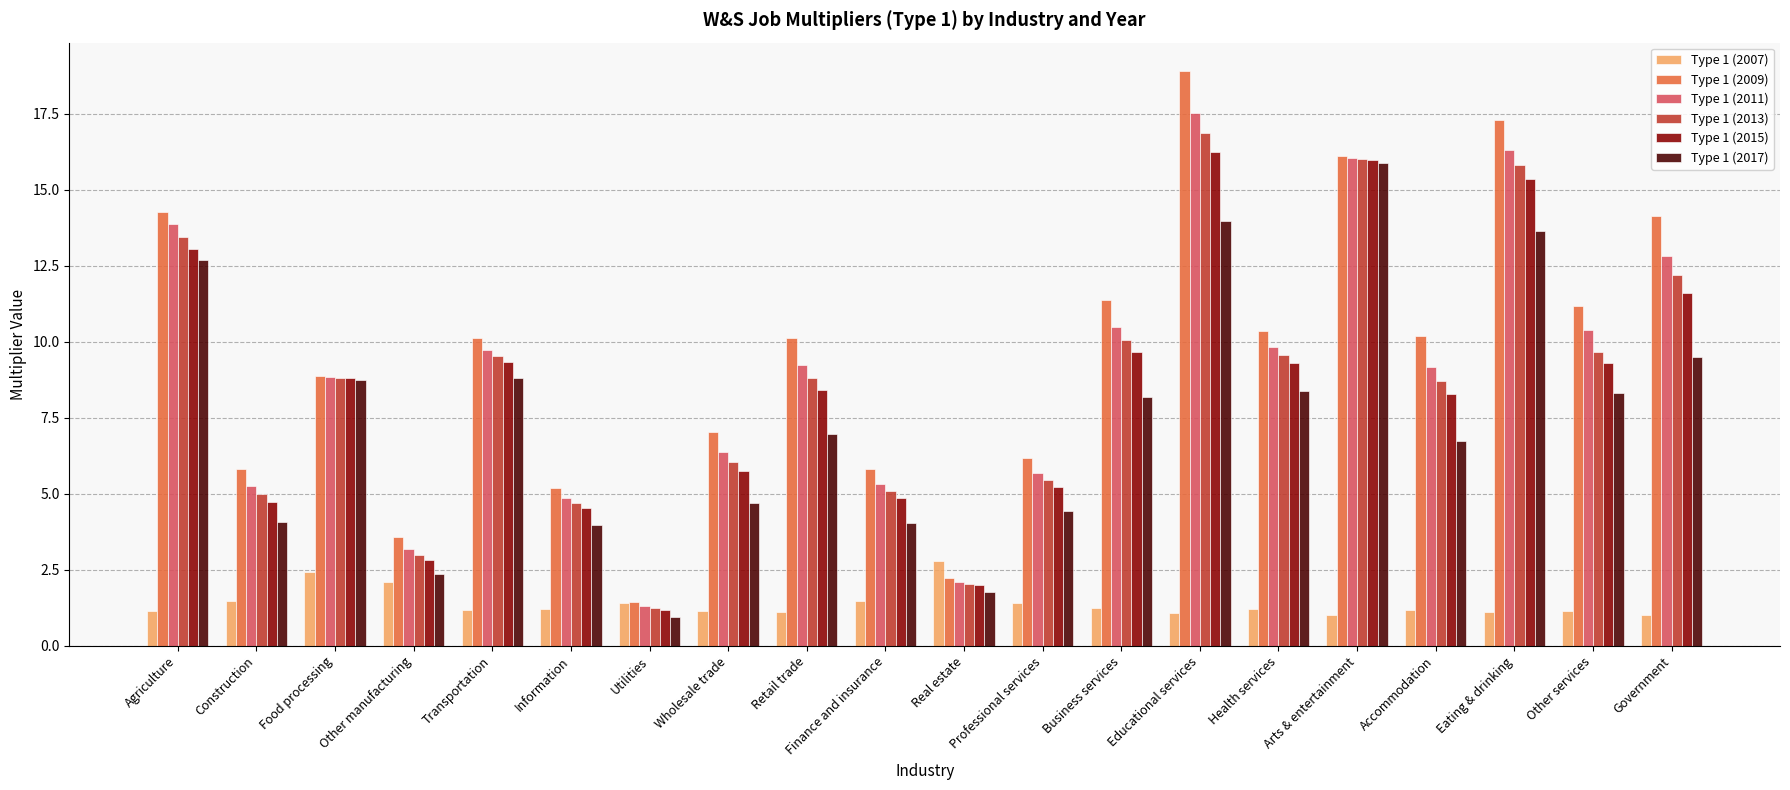

What is the difference between the maximum and minimum values in the Type 1 (2009) series?

17.4